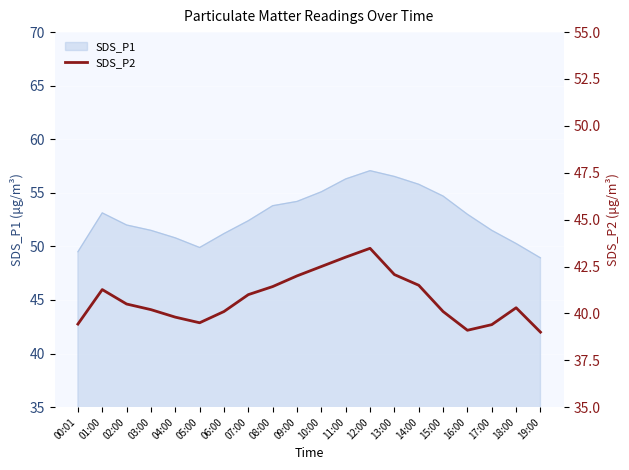

The SDS_P1 series shows 48.9 at 19:00. True or false?

True